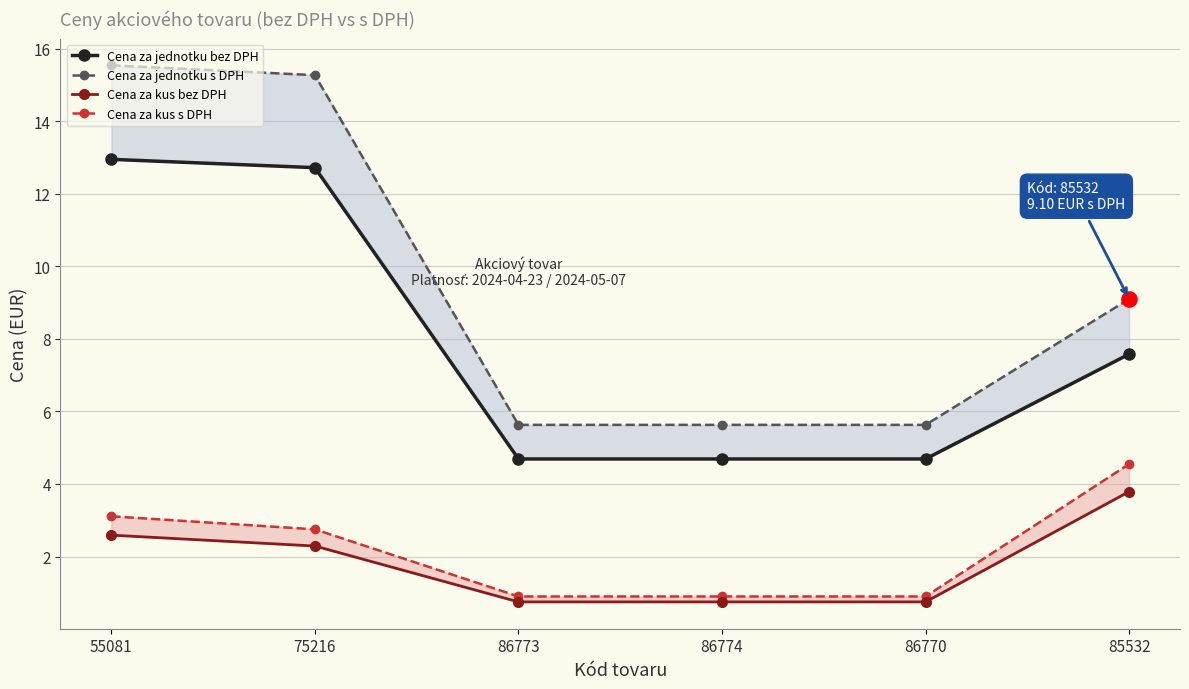

At how many categories does at least one series exceed 9?

3